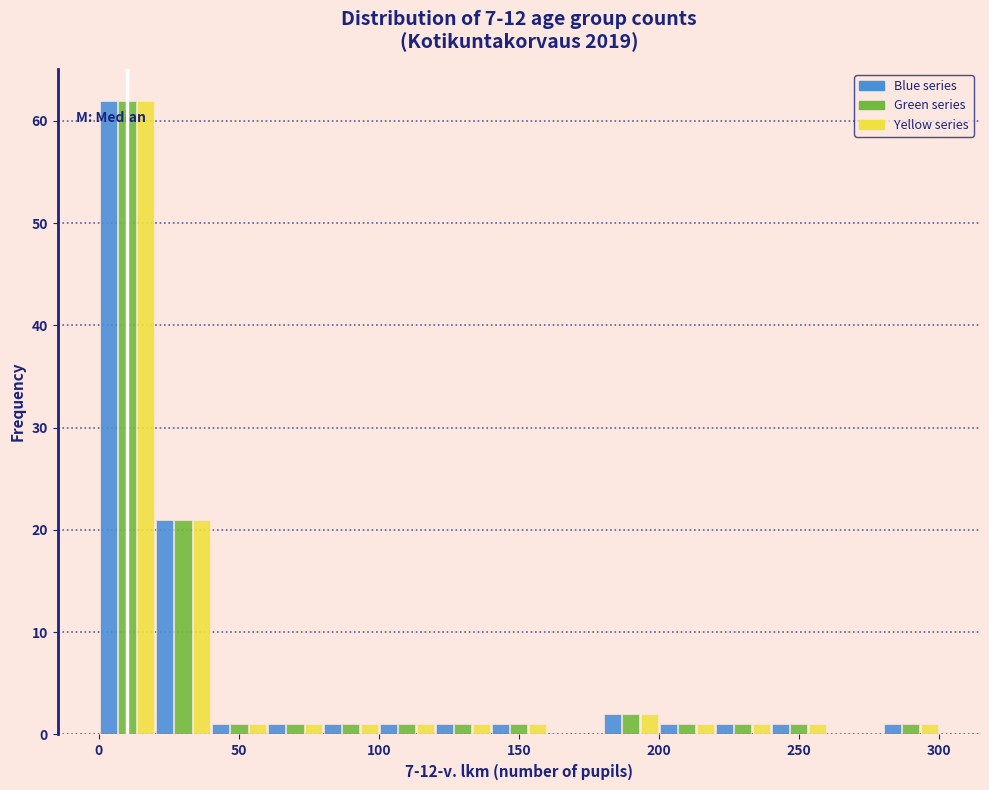

Reading left to right, list every range on the x-axis with the height of the bar of each series over it. The values are not printed on the chart, so give them approximately, as read against the axis.

0 to 20: Blue series=62	Green series=62	Yellow series=62
20 to 40: Blue series=21	Green series=21	Yellow series=21
40 to 60: Blue series=1	Green series=1	Yellow series=1
60 to 80: Blue series=1	Green series=1	Yellow series=1
80 to 100: Blue series=1	Green series=1	Yellow series=1
100 to 120: Blue series=1	Green series=1	Yellow series=1
120 to 140: Blue series=1	Green series=1	Yellow series=1
140 to 160: Blue series=1	Green series=1	Yellow series=1
160 to 180: Blue series=0	Green series=0	Yellow series=0
180 to 200: Blue series=2	Green series=2	Yellow series=2
200 to 220: Blue series=1	Green series=1	Yellow series=1
220 to 240: Blue series=1	Green series=1	Yellow series=1
240 to 260: Blue series=1	Green series=1	Yellow series=1
260 to 280: Blue series=0	Green series=0	Yellow series=0
280 to 300: Blue series=1	Green series=1	Yellow series=1